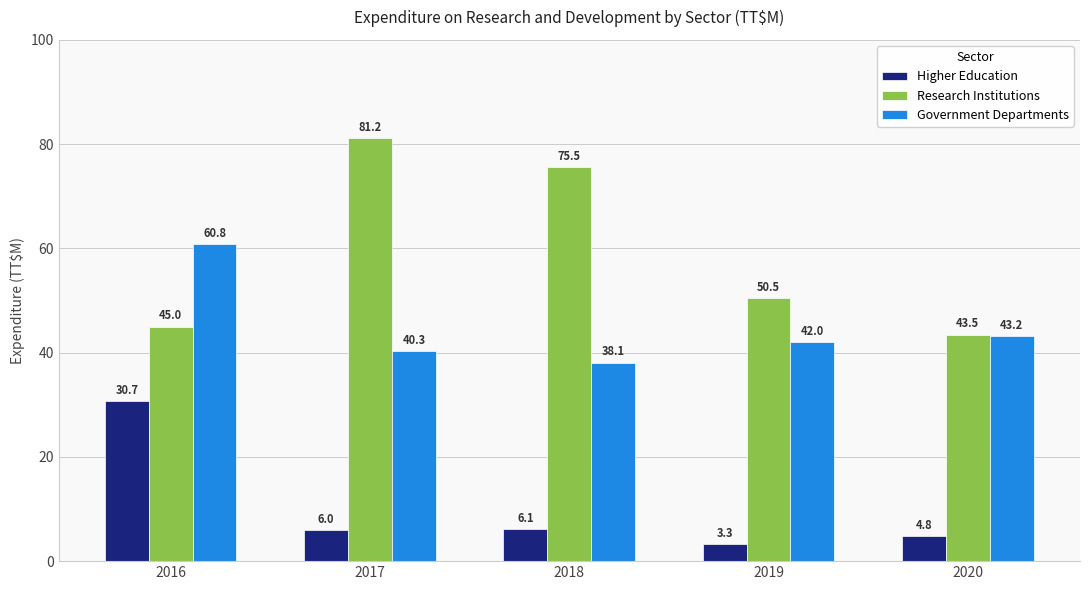

The value of Research Institutions at 2016 is 45.0. True or false?

True